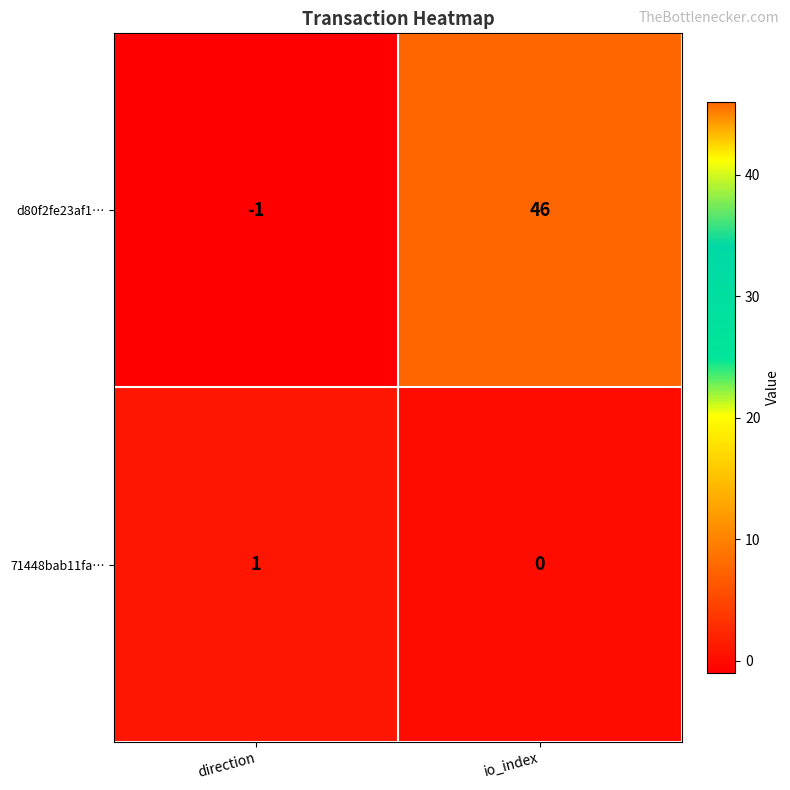

Reading left to right, extract all data points from this chart.

d80f2fe23af1…: -1	46
71448bab11fa…: 1	0